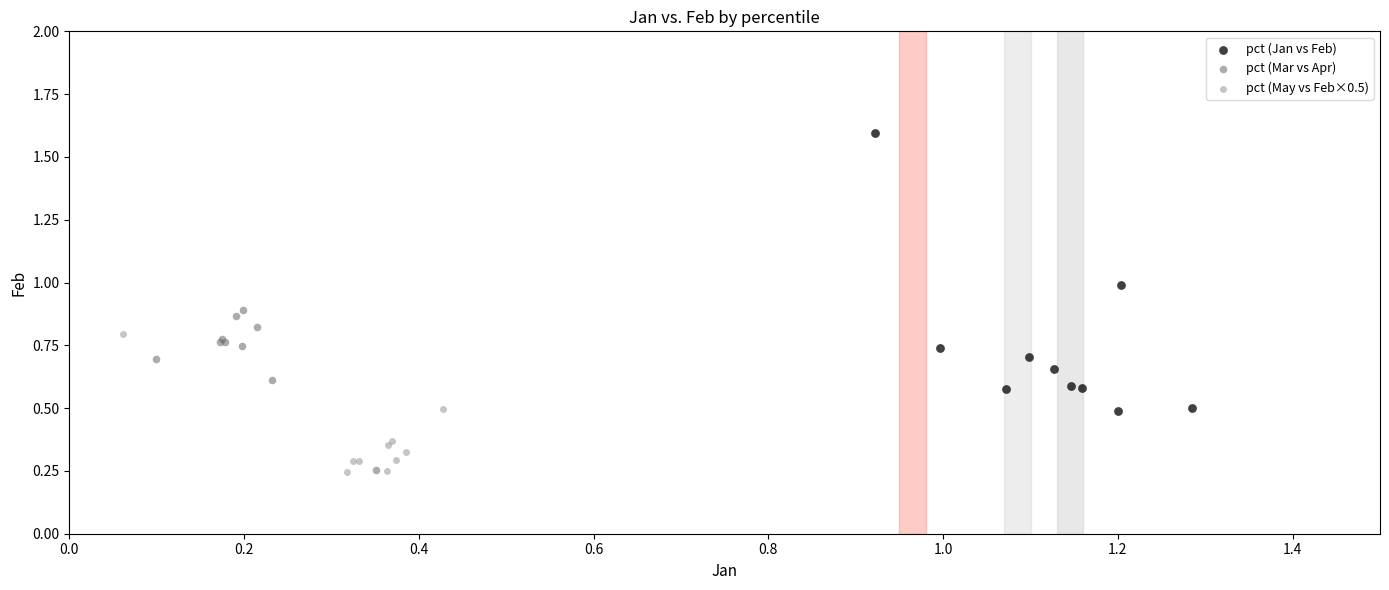

Which series has the largest Y range (max minus min)?

pct (Jan vs Feb)